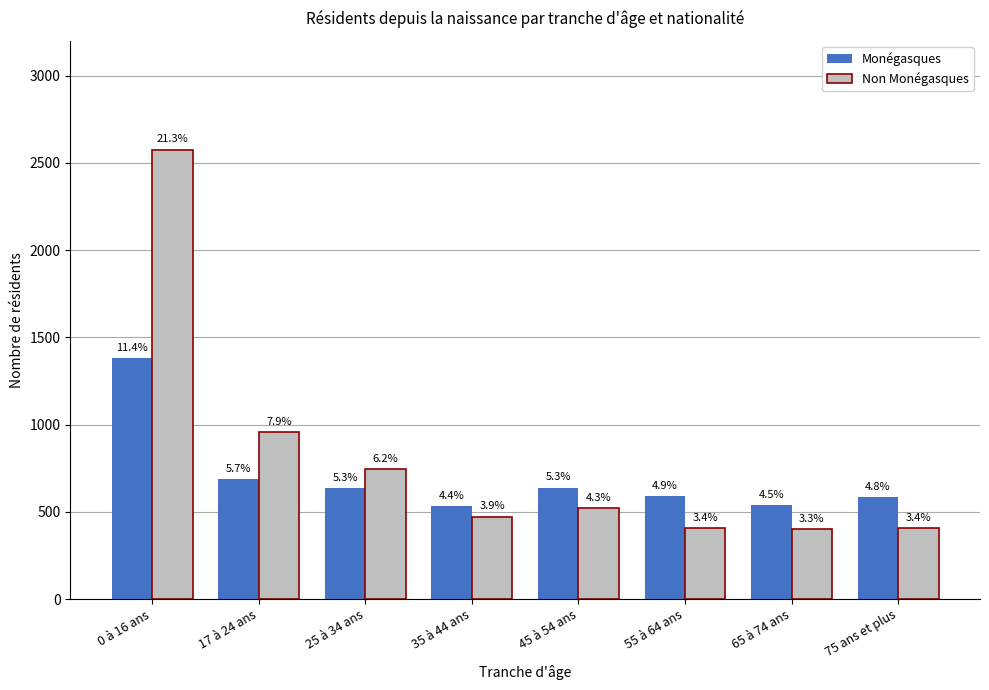

What are all the series names shown in the legend?

Monégasques, Non Monégasques